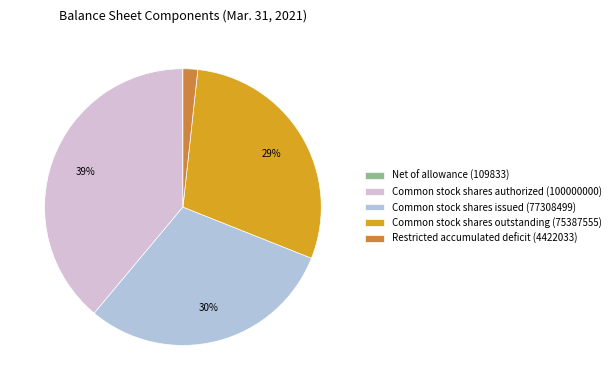

To the nearest percent, what is the difference between the largest and smallest slice percentages?

39%